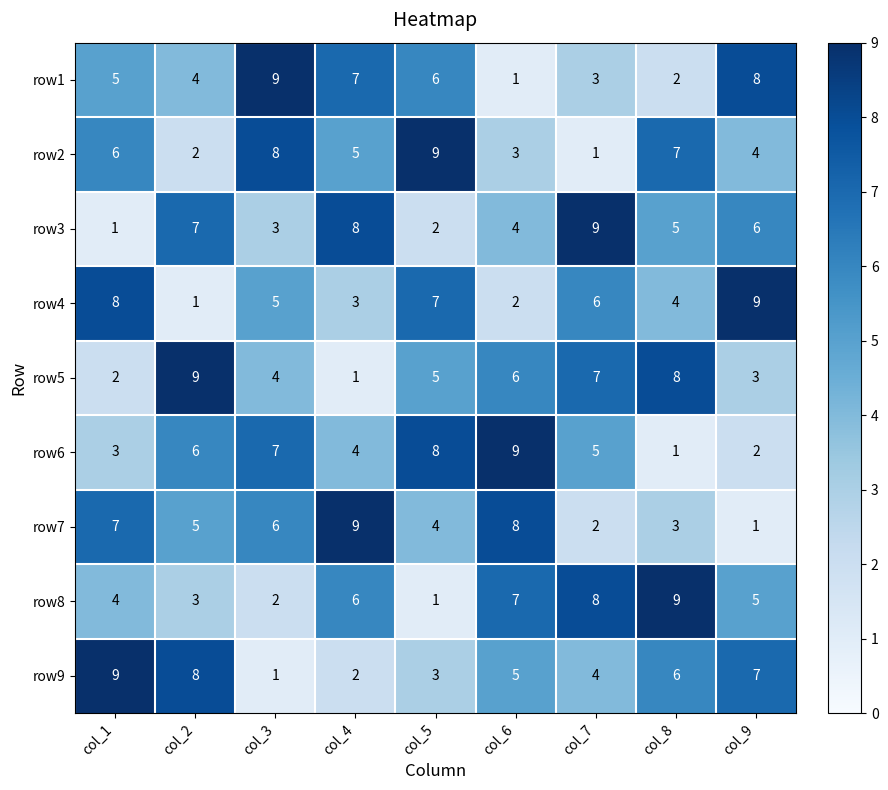

What value does the row5 series have at col_6?

6